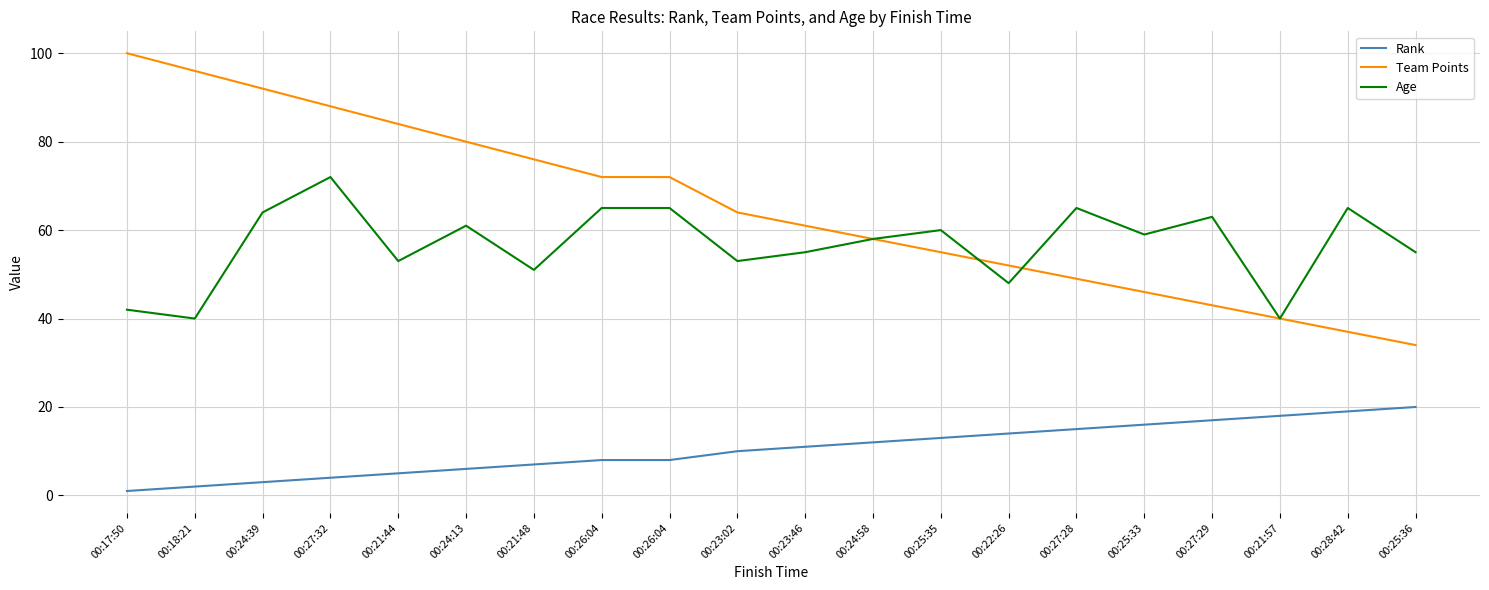

What are all the series names shown in the legend?

Rank, Team Points, Age